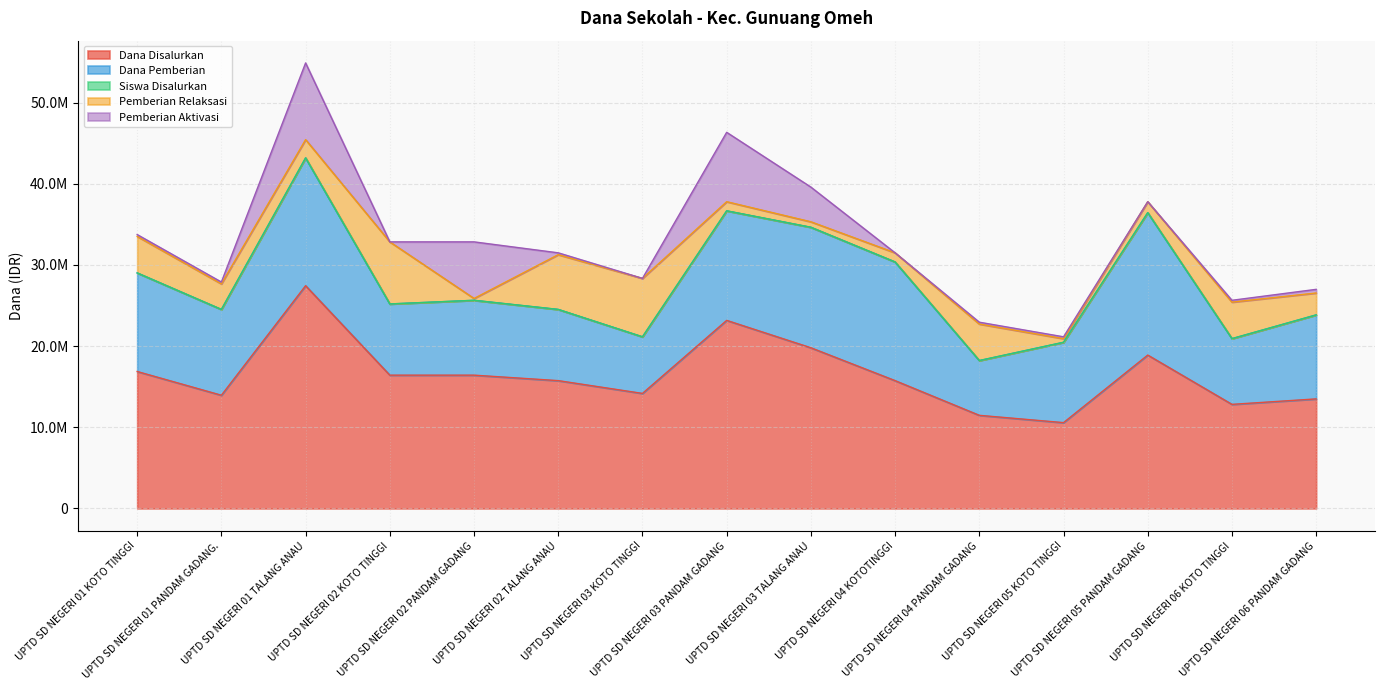

At which label does Dana Pemberian first exceed 10350000?

UPTD SD NEGERI 01 KOTO TINGGI